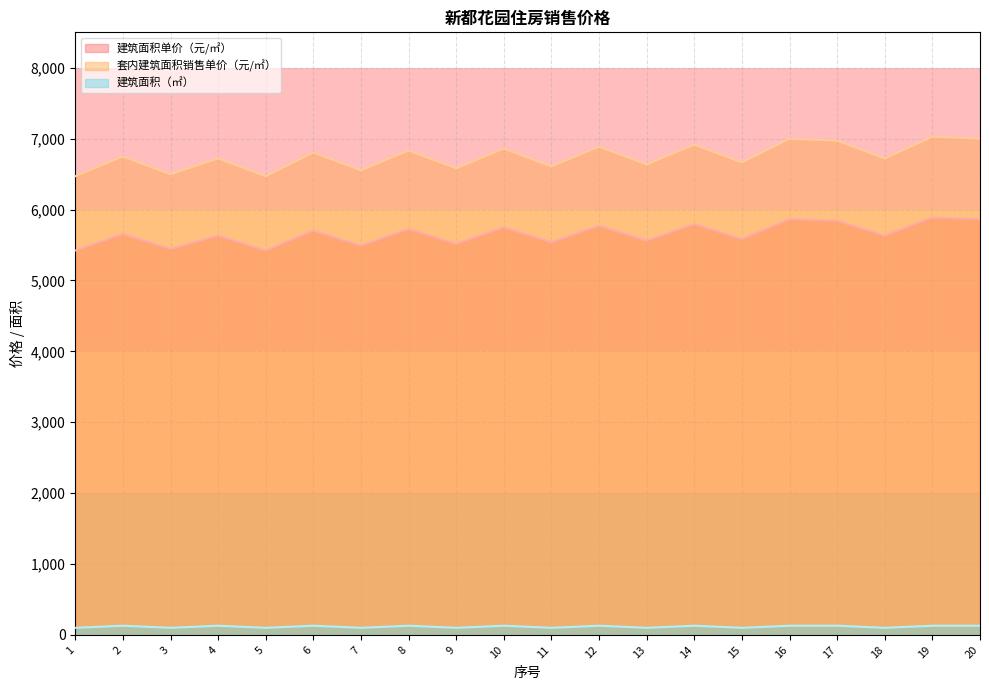

Reading left to right, transcribe all the data shown in this chart.

建筑面积单价（元/㎡）: 1=5421.1	2=5654.7	3=5444.4	4=5631.4	5=5421.1	6=5701.2	7=5490.9	8=5724.5	9=5514.2	10=5747.7	11=5537.4	12=5771.0	13=5560.7	14=5794.2	15=5583.9	16=5864.0	17=5840.7	18=5630.4	19=5887.3	20=5864.0
套内建筑面积销售单价（元/㎡）: 1=6470.4	2=6749.2	3=6498.4	4=6721.5	5=6470.6	6=6804.8	7=6553.9	8=6832.5	9=6581.6	10=6860.3	11=6609.4	12=6888.0	13=6637.1	14=6915.8	15=6664.9	16=6999.1	17=6971.3	18=6720.4	19=7026.8	20=6999.1
建筑面积（㎡）: 1=100.1	2=129.1	3=100.1	4=129.1	5=100.1	6=129.1	7=100.1	8=129.1	9=100.1	10=129.1	11=100.1	12=129.1	13=100.1	14=129.1	15=100.1	16=129.1	17=129.1	18=100.1	19=129.1	20=129.1